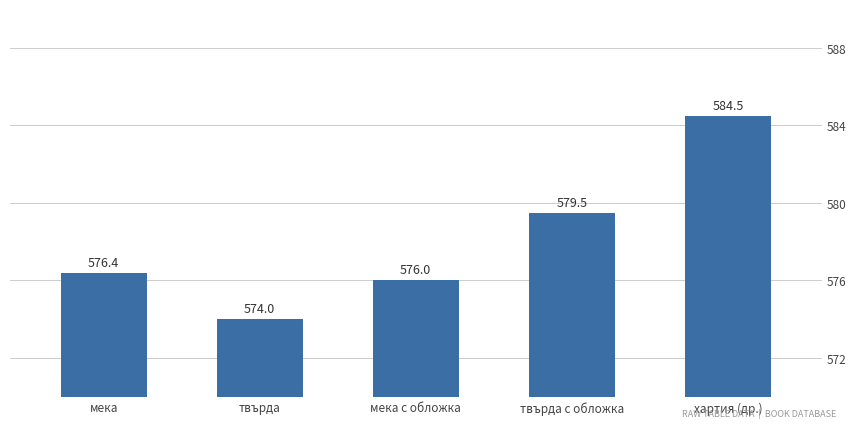

What is the difference between the maximum and minimum values?

10.5